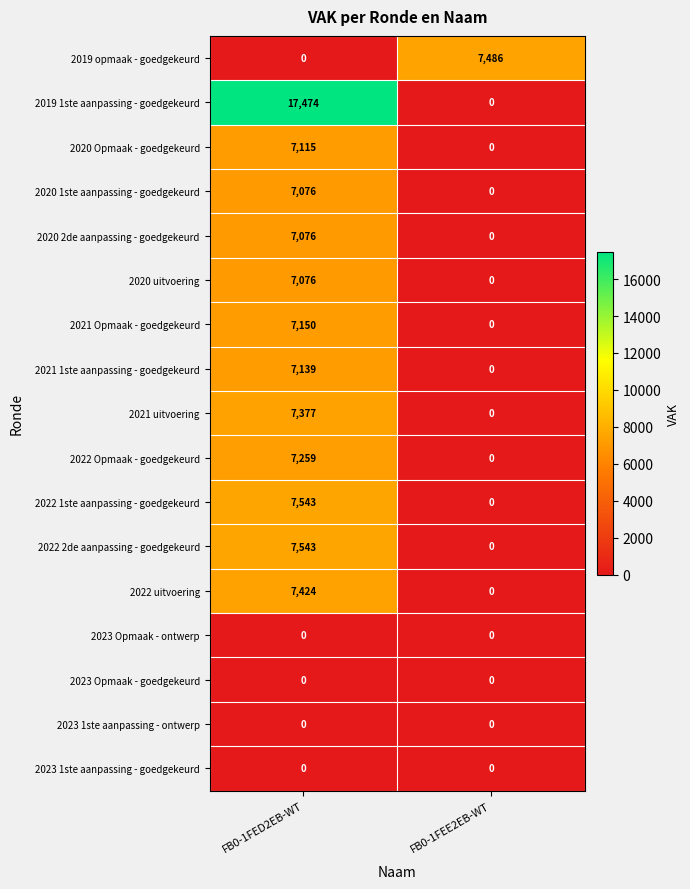

Rank the categories by 2019 1ste aanpassing - goedgekeurd value from highest to lowest.

FB0-1FED2EB-WT, FB0-1FEE2EB-WT